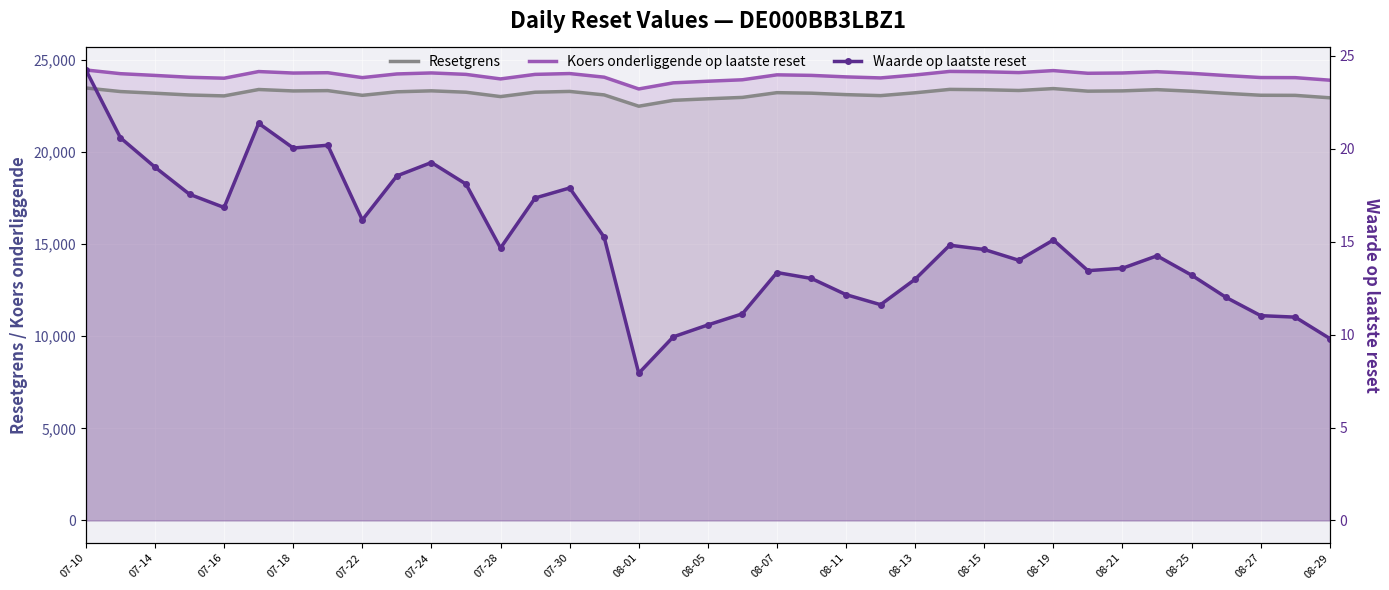

How many distinct data groups are displayed?

3